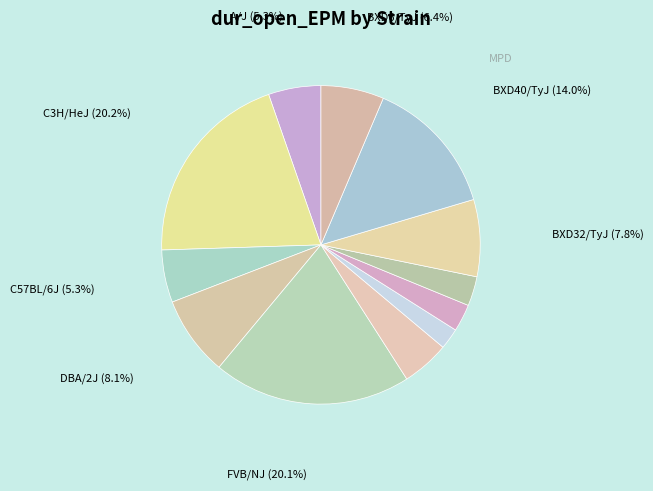

How many slices are in this pie chart?

12